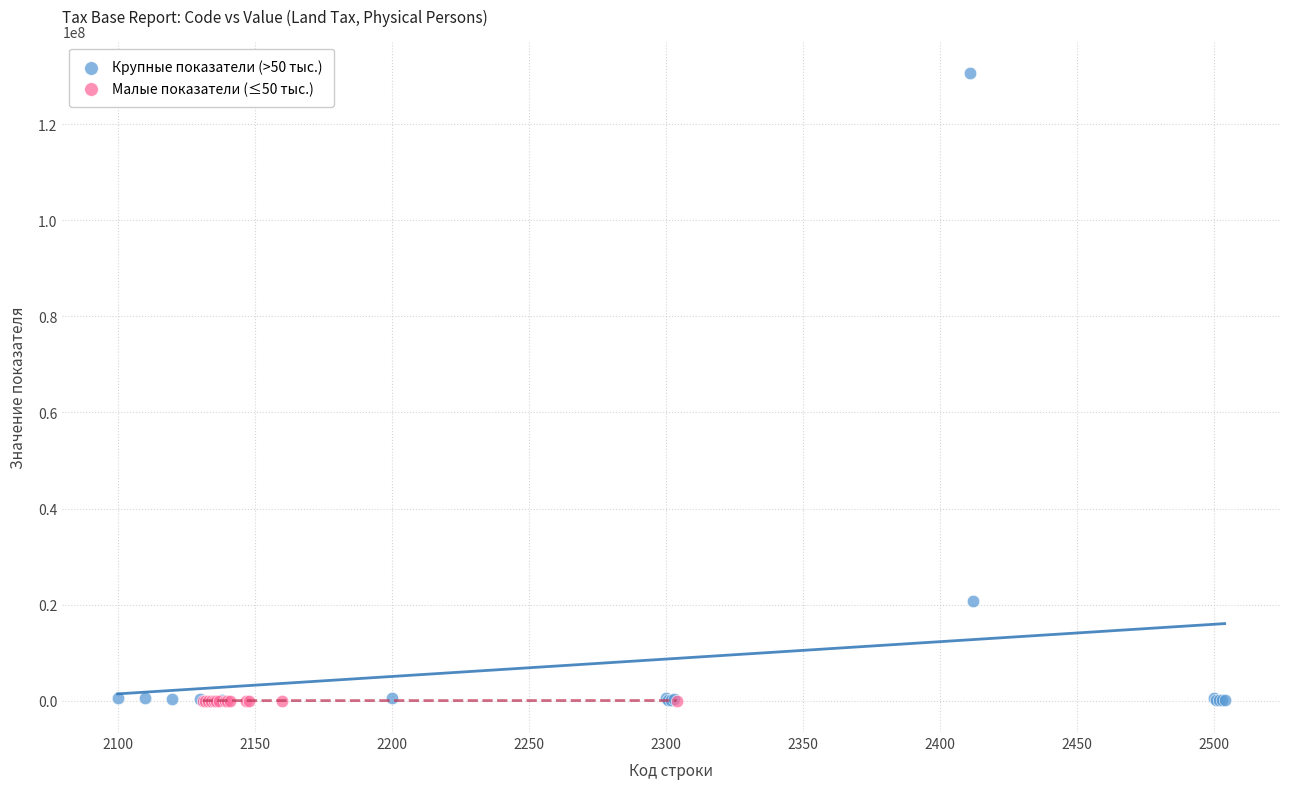

Which series reaches the maximum Y coordinate?

Крупные показатели (>50 тыс.)